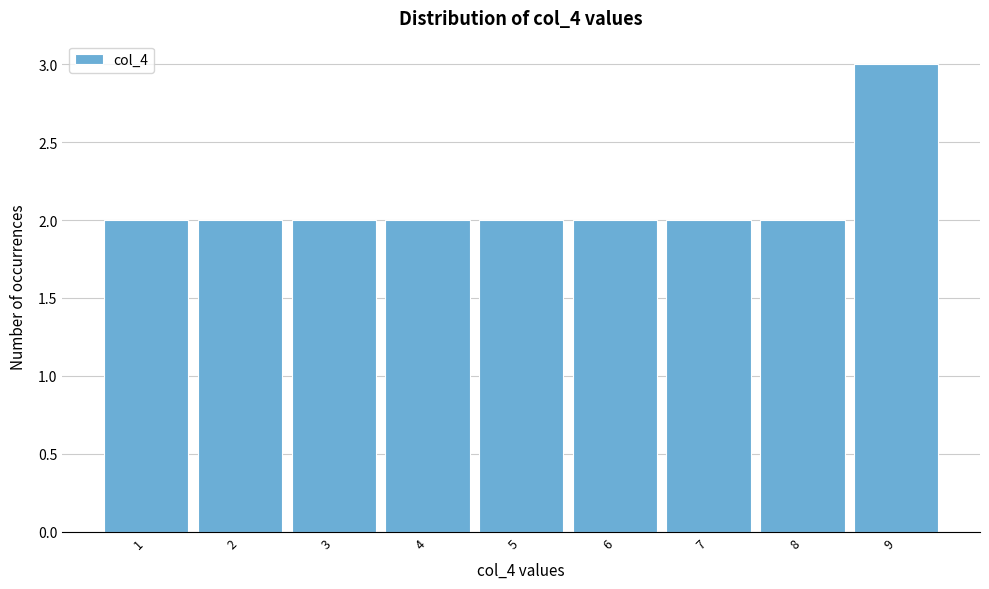

Reading left to right, transcribe all the data shown in this chart.

2	2	2	2	2	2	2	2	3